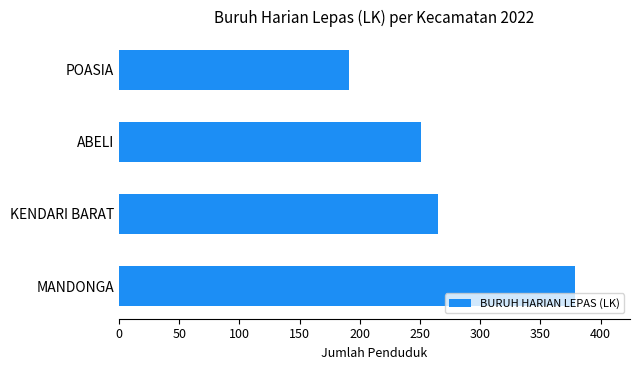

Reading top to bottom, transcribe all the data shown in this chart.

POASIA=191	ABELI=251	KENDARI BARAT=265	MANDONGA=379